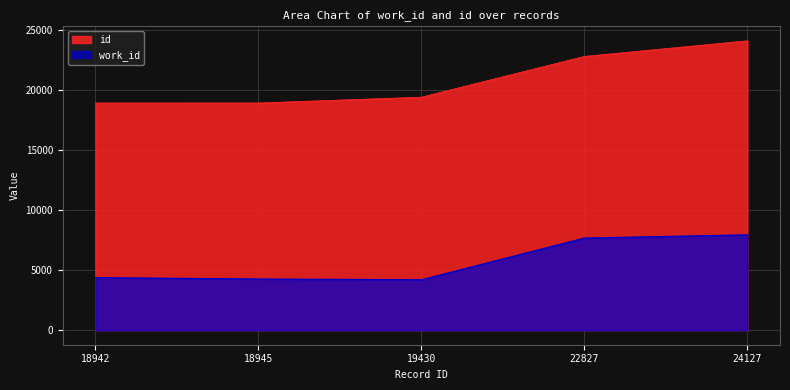

How many lines are shown in the chart?

2